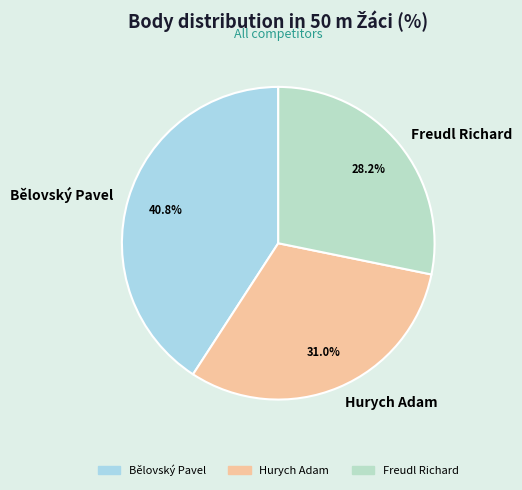

What portion of the pie excludes Bělovský Pavel?

59.2%